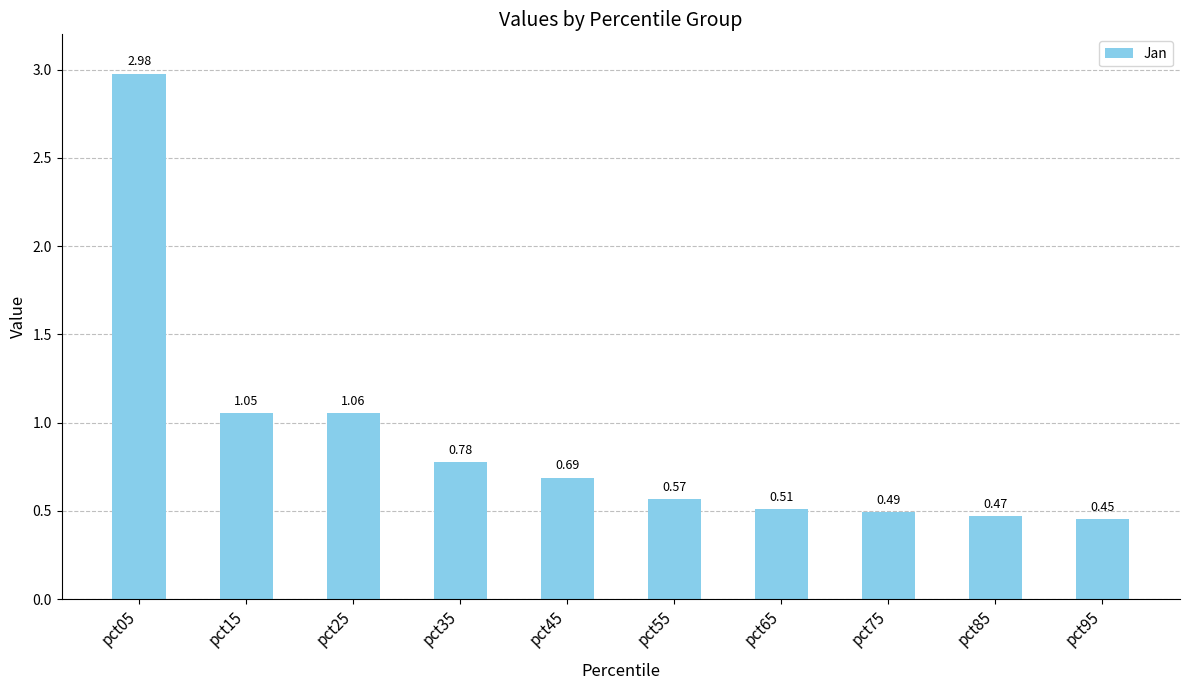

What is the difference between the values at pct45 and pct65?

0.2